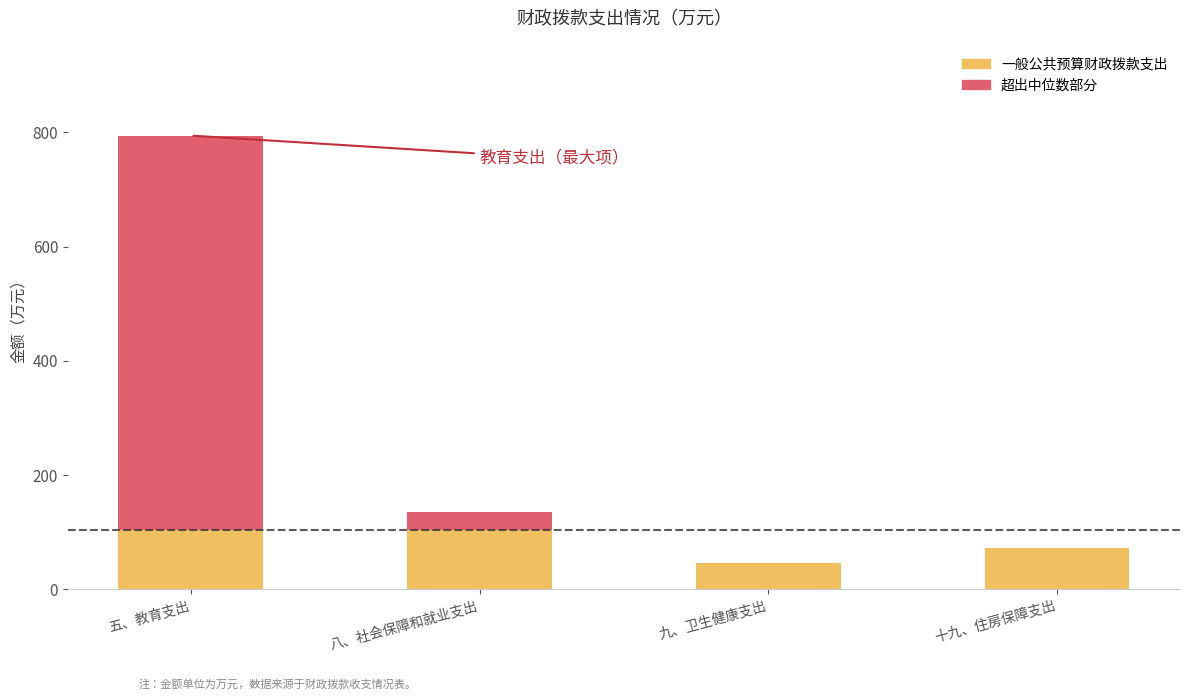

Between 十九、住房保障支出 and 八、社会保障和就业支出, which is larger?

八、社会保障和就业支出